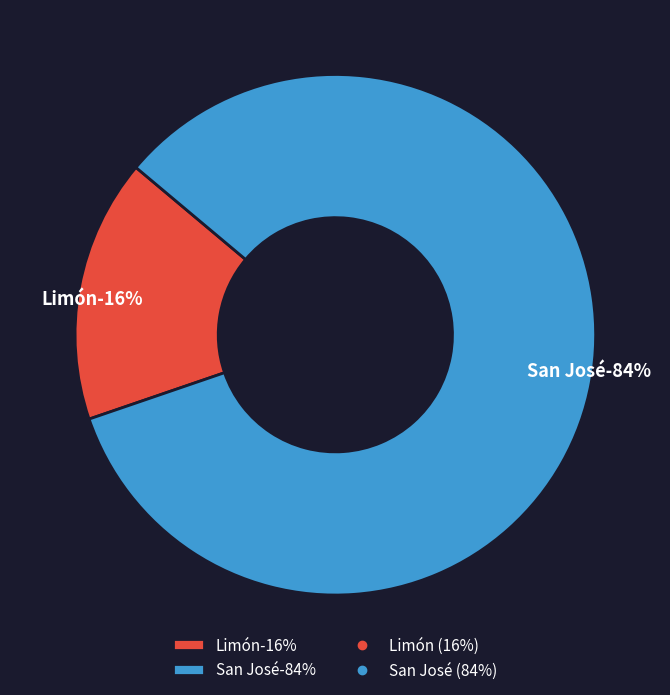

Between San José and Limón, which is larger?

San José